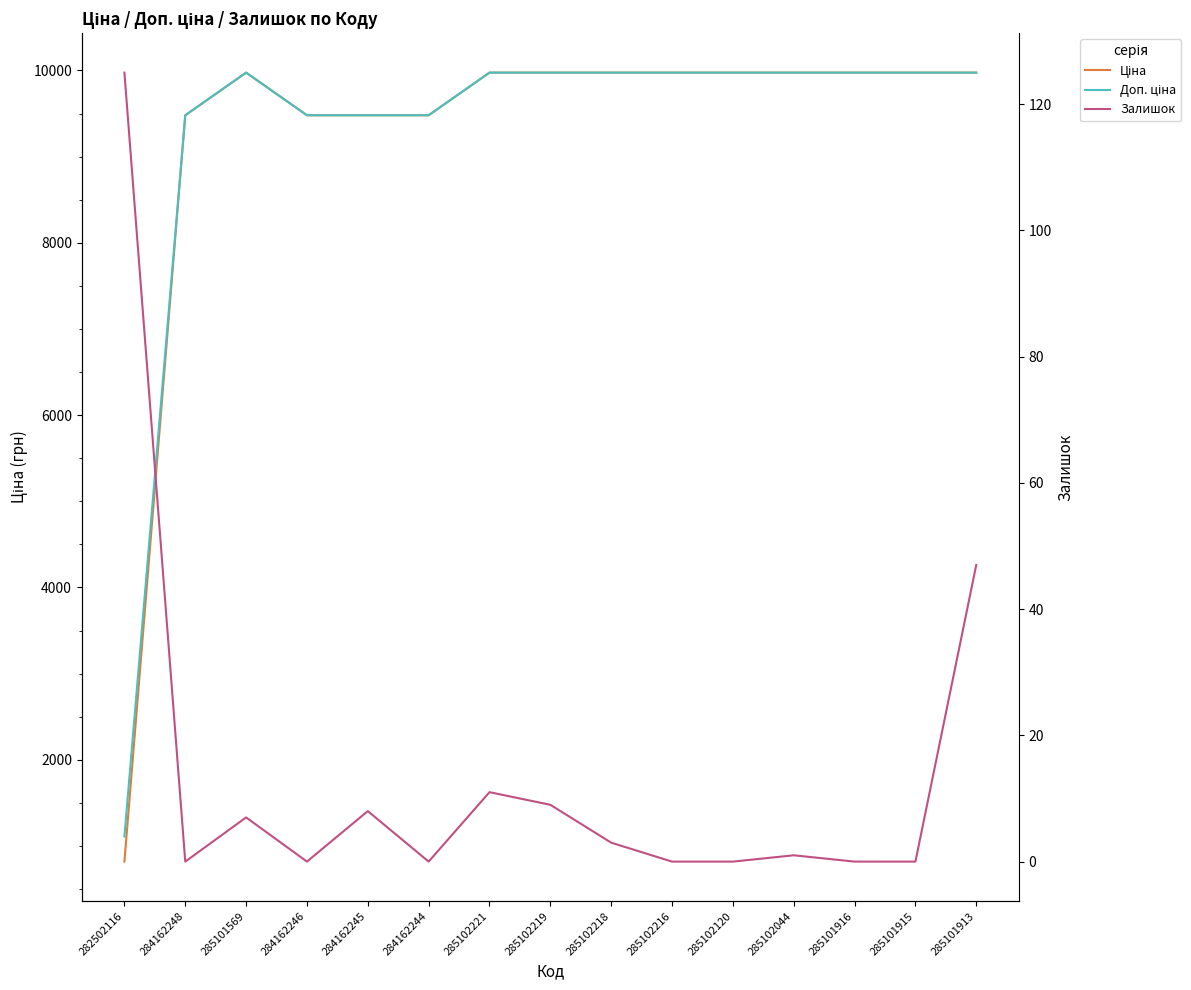

The value of Ціна at 284162246 is 9480.1. True or false?

True